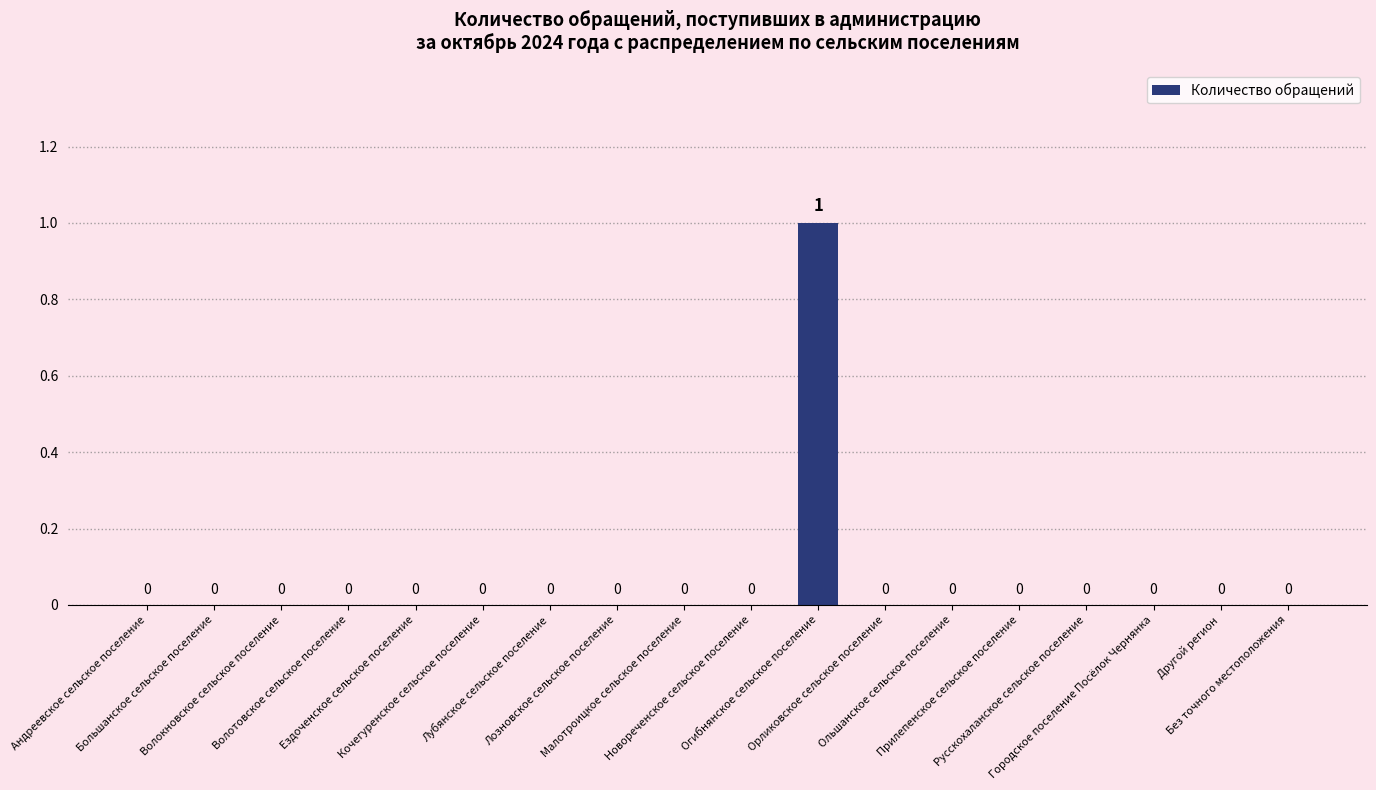

What is the difference between the values at Огибнянское сельское поселение and Другой регион?

1